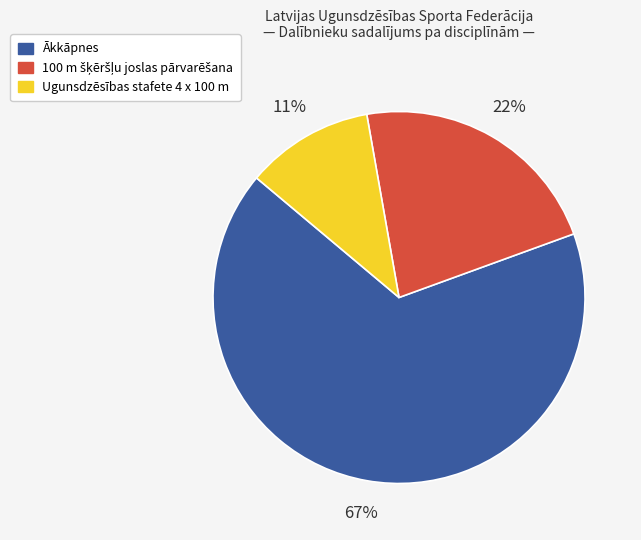

Does Ugunsdzēsības stafete 4 x 100 m represent more than half of the total?

No